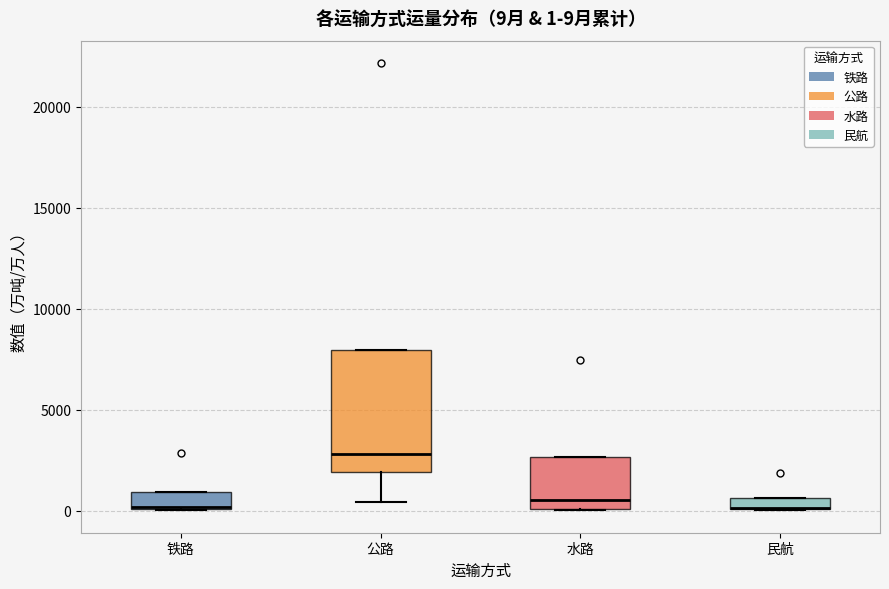

Which box is the tallest, from its lower edge to its upper edge?

公路